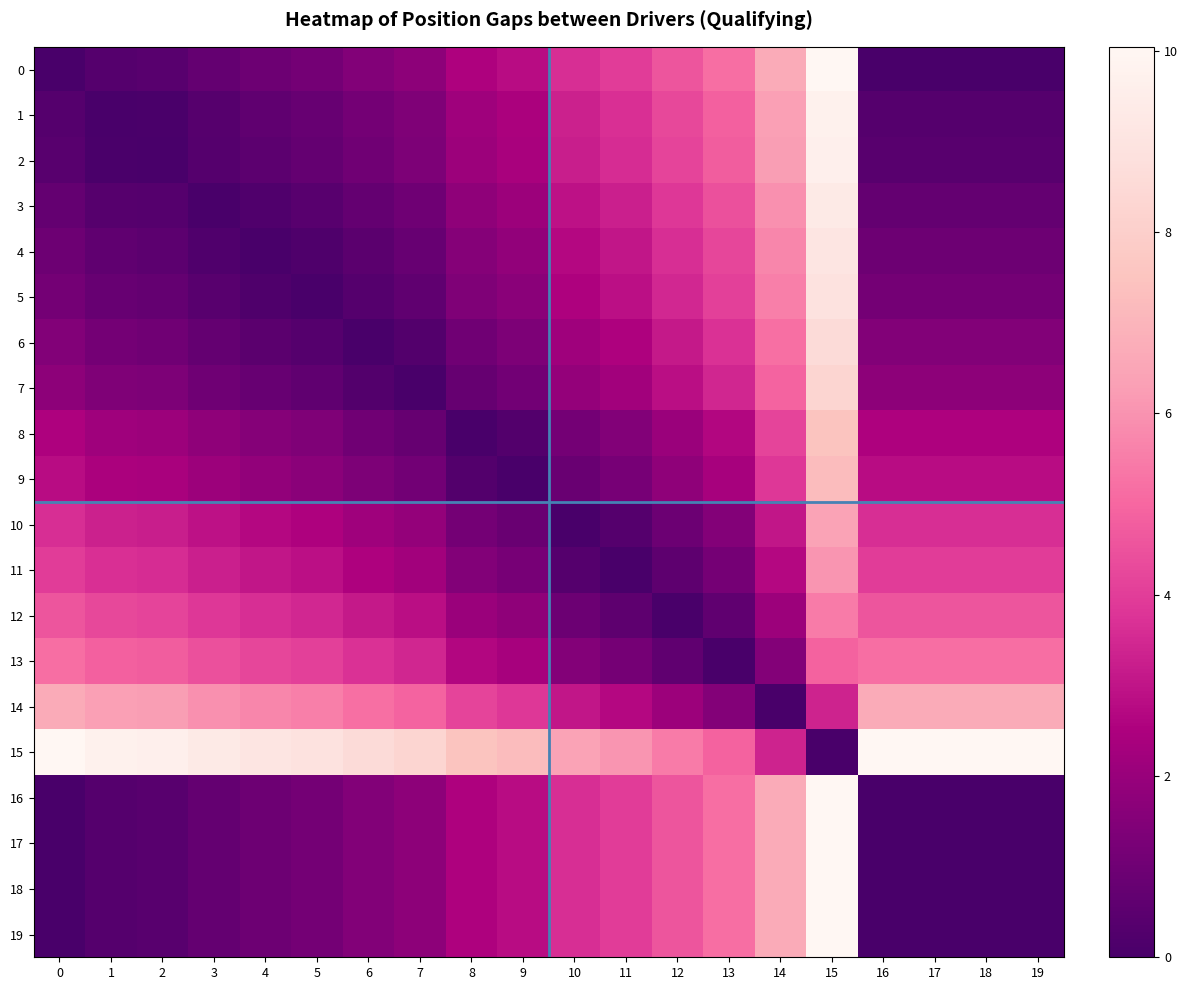

List the series in order of their peak value, lowest first.

13, 12, 11, 10, 14, 9, 8, 7, 6, 5, 4, 3, 2, 1, 0, 15, 16, 17, 18, 19